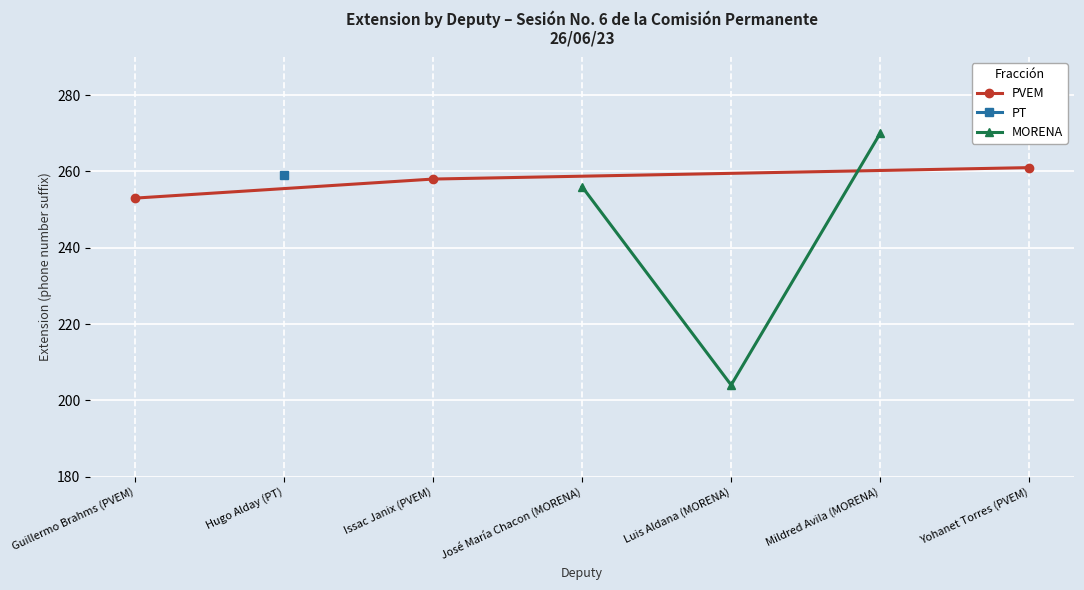

True or false: PVEM has a value of 261 at Yohanet Torres (PVEM).

True